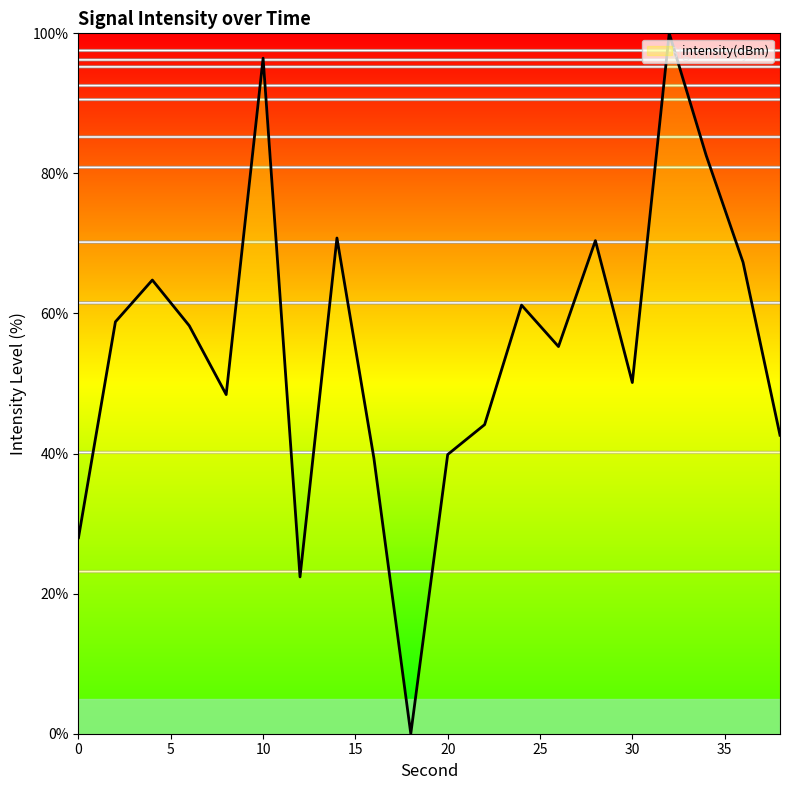

Does the chart have visible grid lines?

No